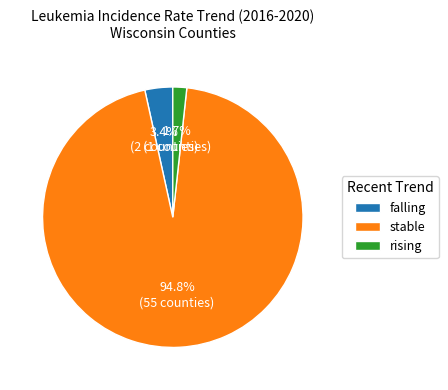

Is it true that rising is 2% of the pie?

True